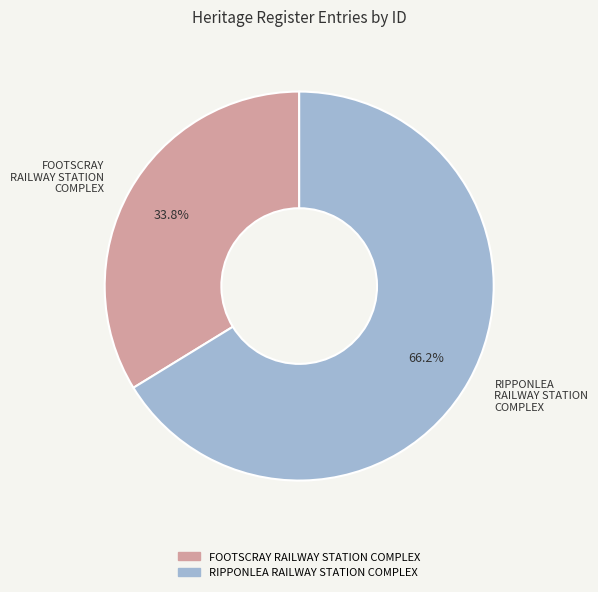

Count the number of slices in the pie.

2